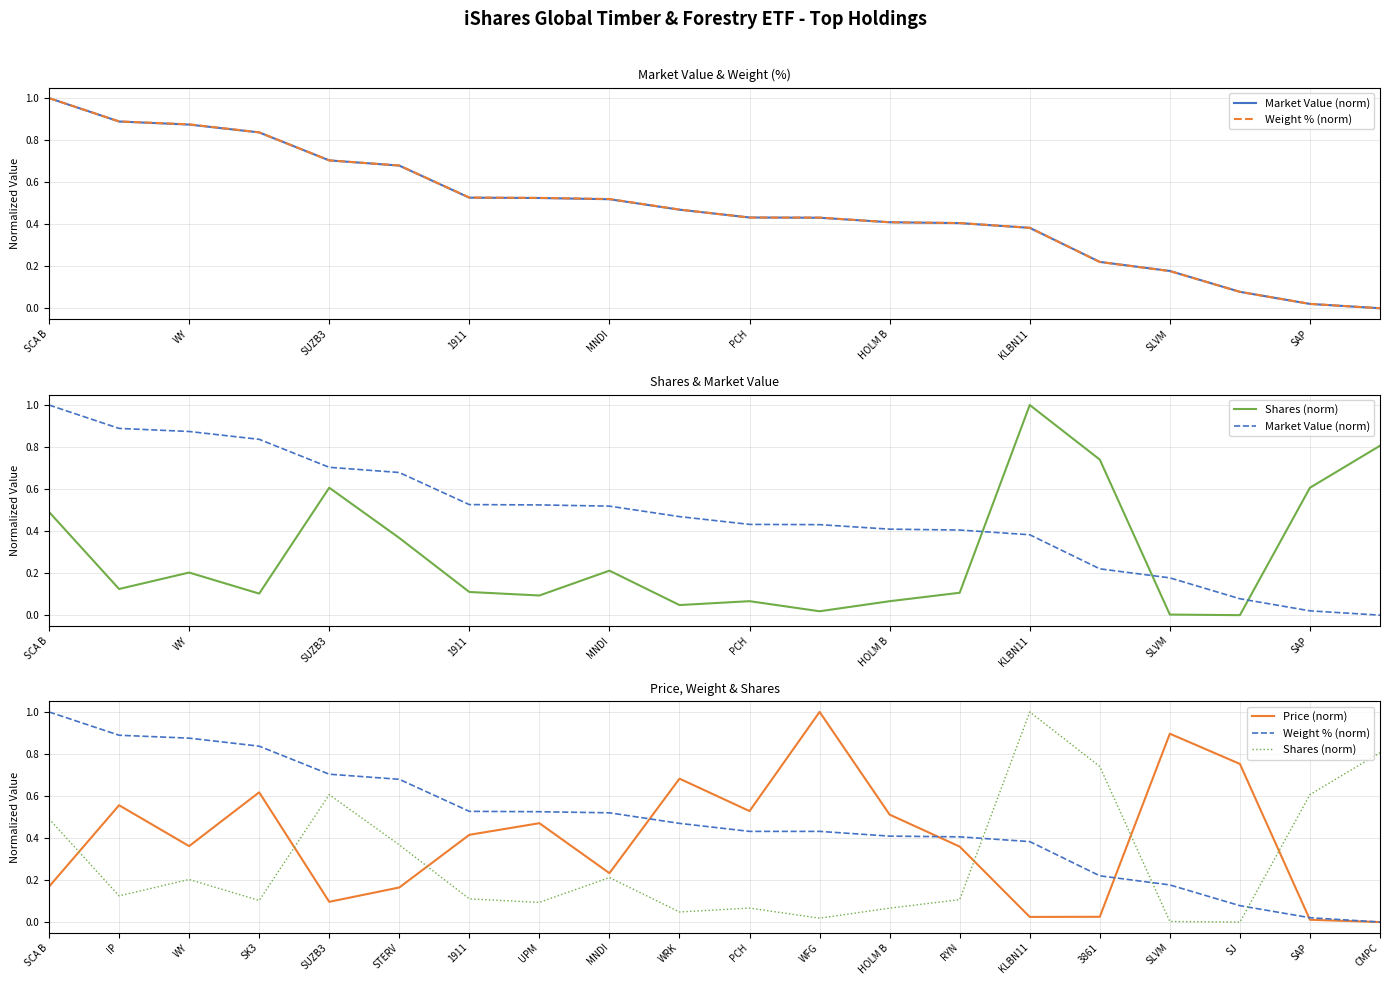

How many values in Shares (norm) are above zero?

19